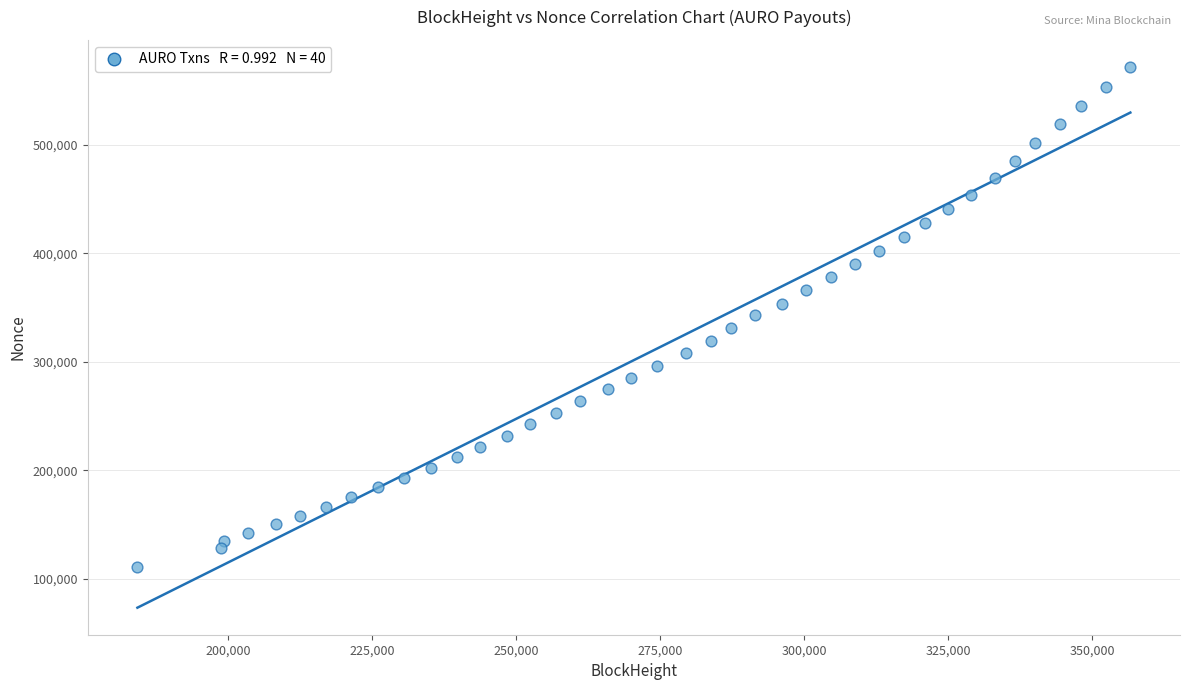

What is the range of Y values (max minus min)?

461735